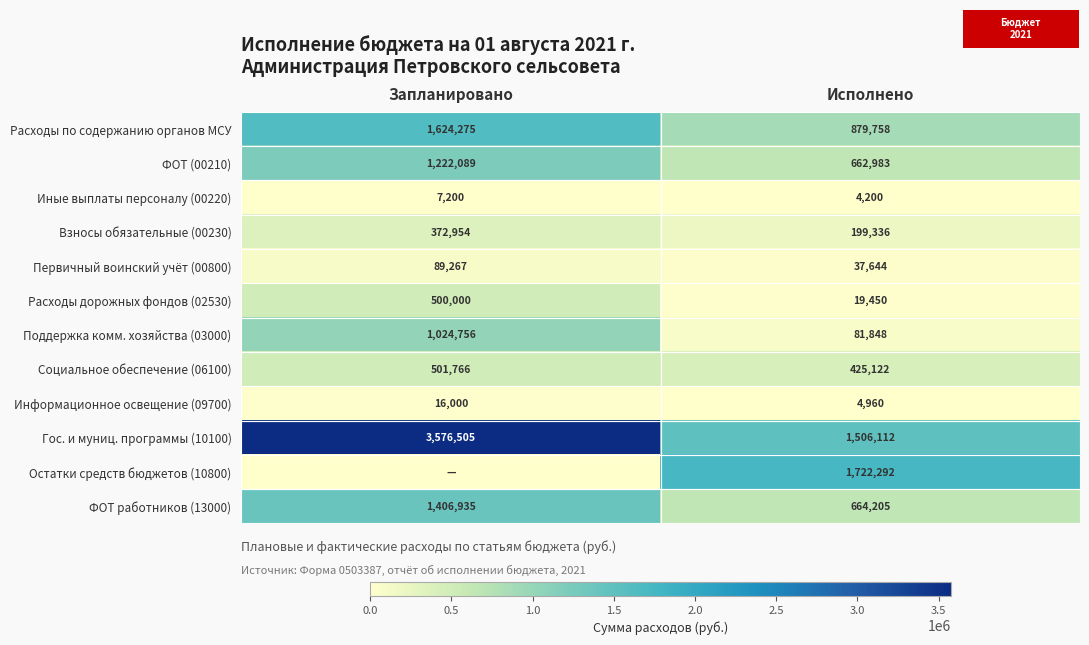

What is the spread (max minus min) of values at Исполнено?

1718092